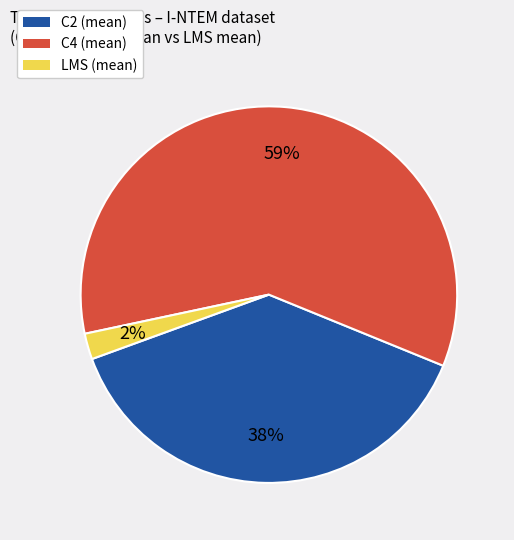

Is it true that C2 is 38% of the pie?

True